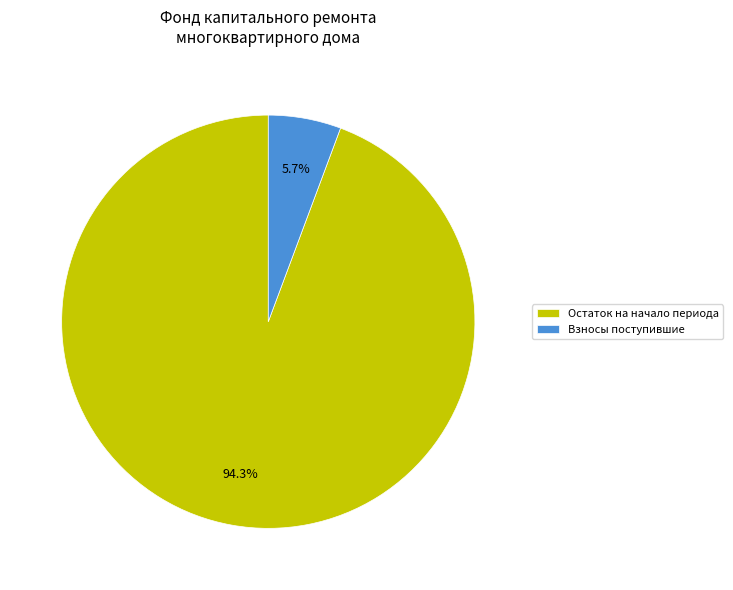

How many segments does this pie chart have?

2